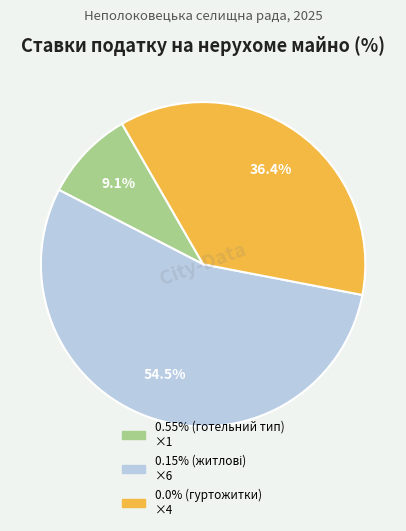

Is there any slice that represents more than half of the pie?

Yes